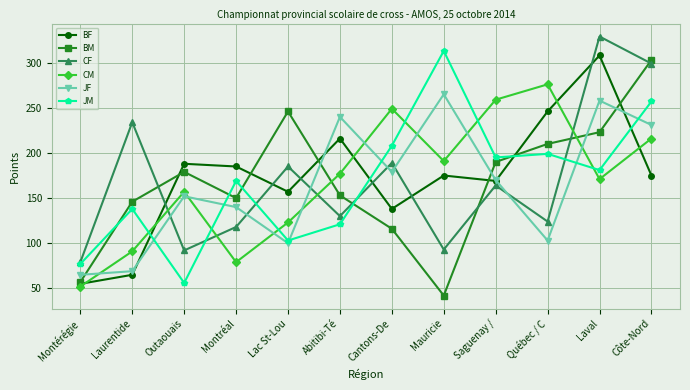

Where is the first local minimum for CM?

Montréal